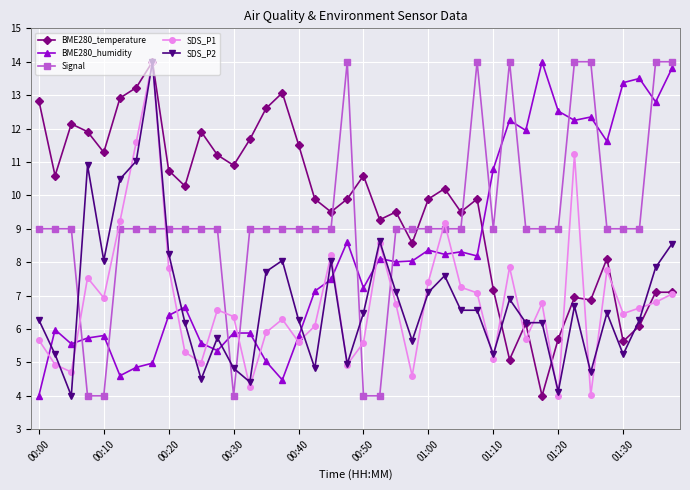

How many data points in SDS_P2 are above 6?

27